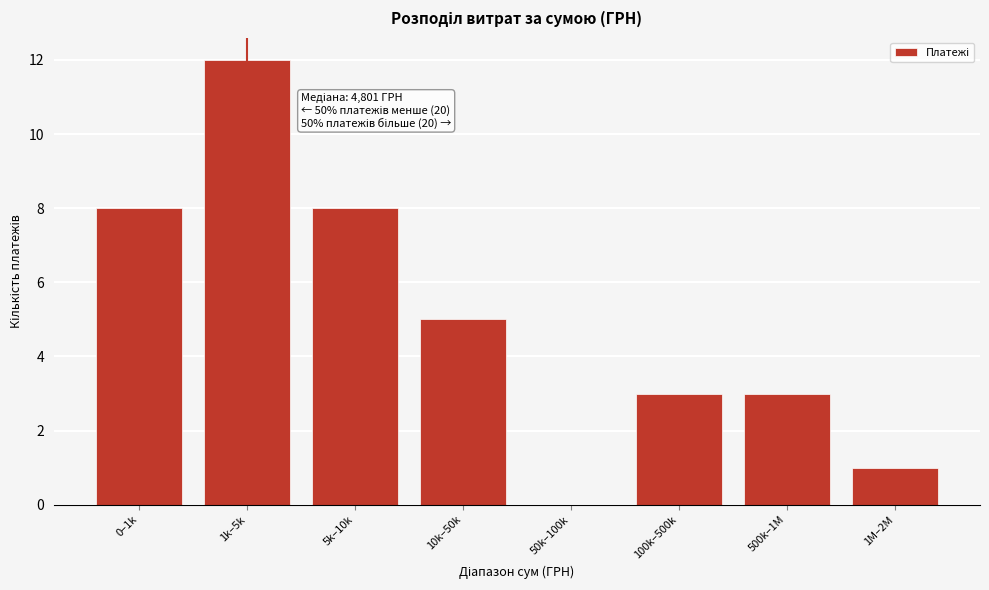

Reading left to right, transcribe all the data shown in this chart.

0–1k=8	1k–5k=12	5k–10k=8	10k–50k=5	50k–100k=0	100k–500k=3	500k–1M=3	1M–2M=1